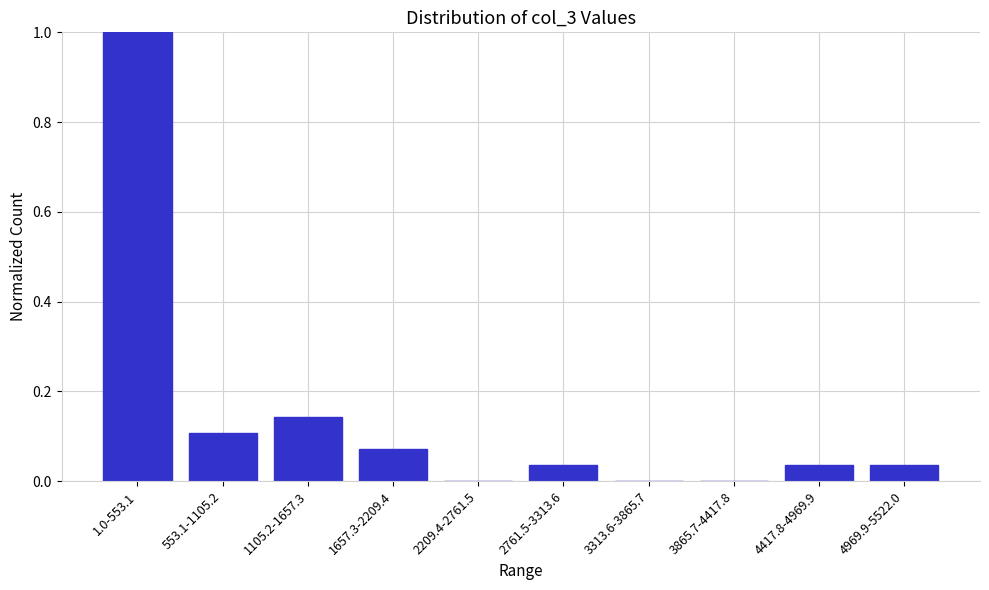

The chart shows a value of 0.1 at 2761.5-3313.6. True or false?

False